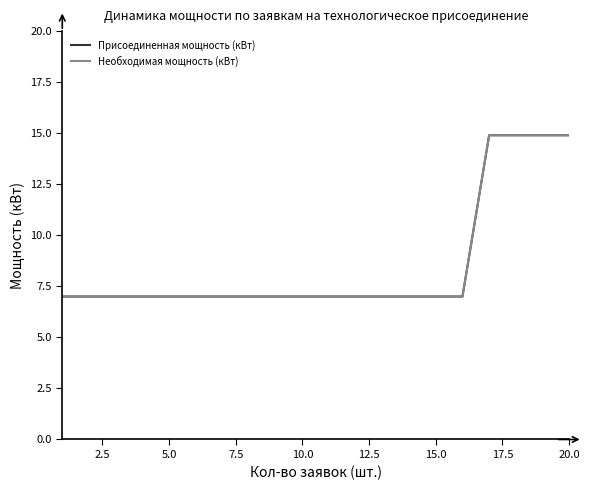

Does the chart display data point markers on the line(s)?

No